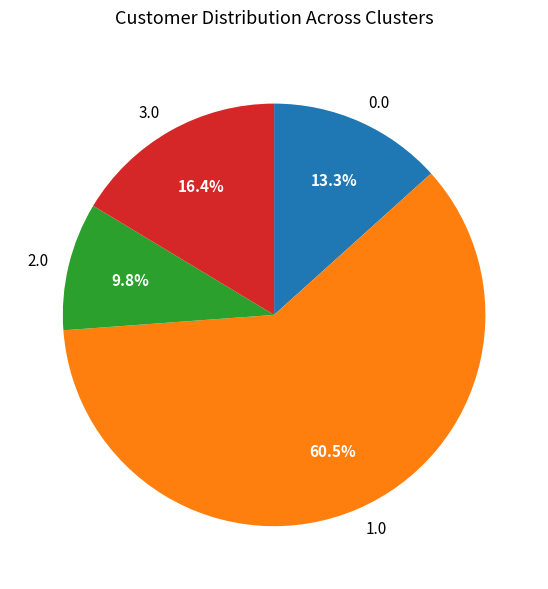

Is 0.0 the majority of the pie?

No